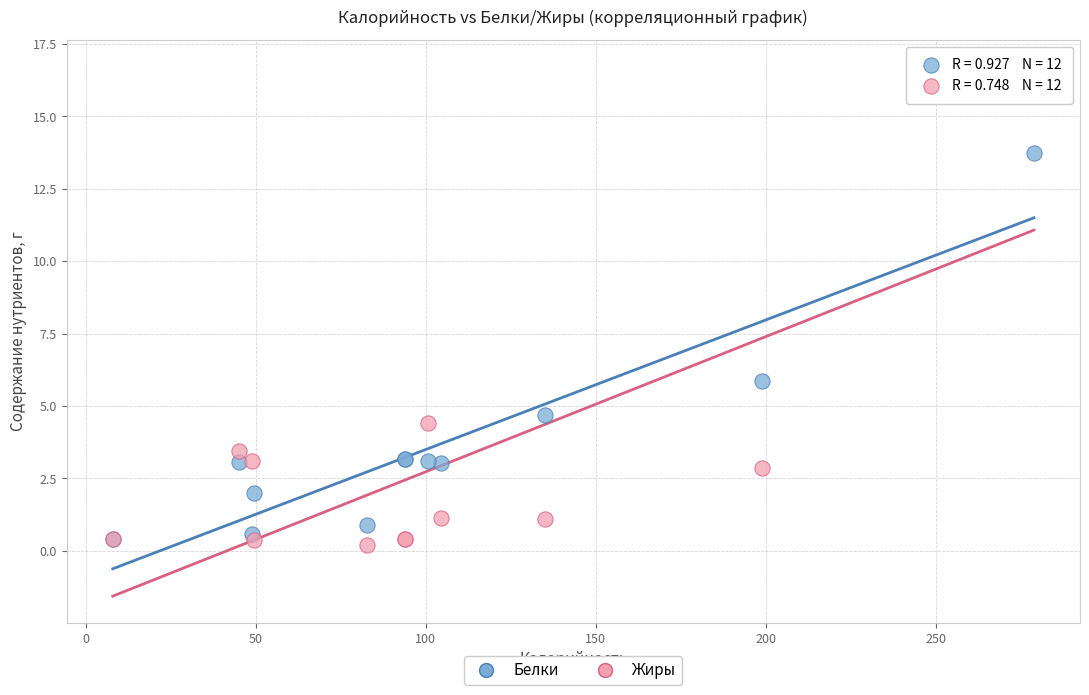

What are all the series names shown in the legend?

Белки, Жиры